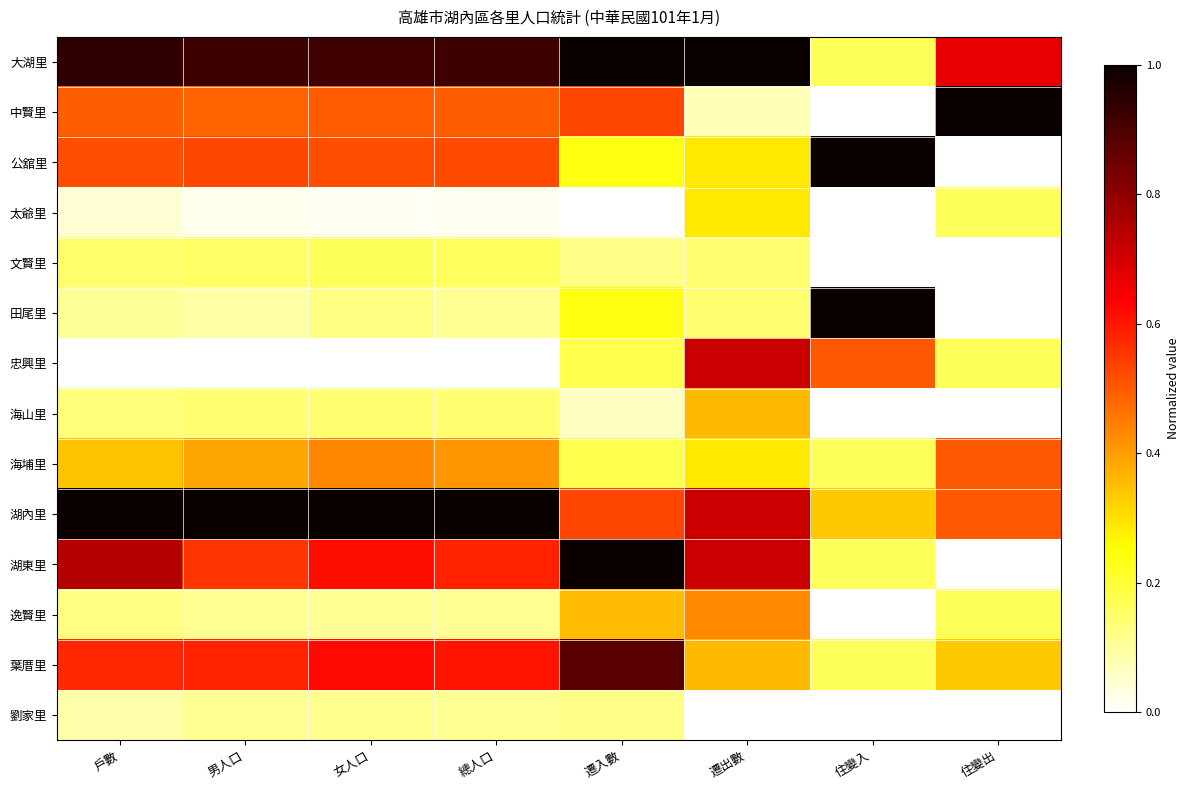

At which category is the sum across all series the highest?

遷出數